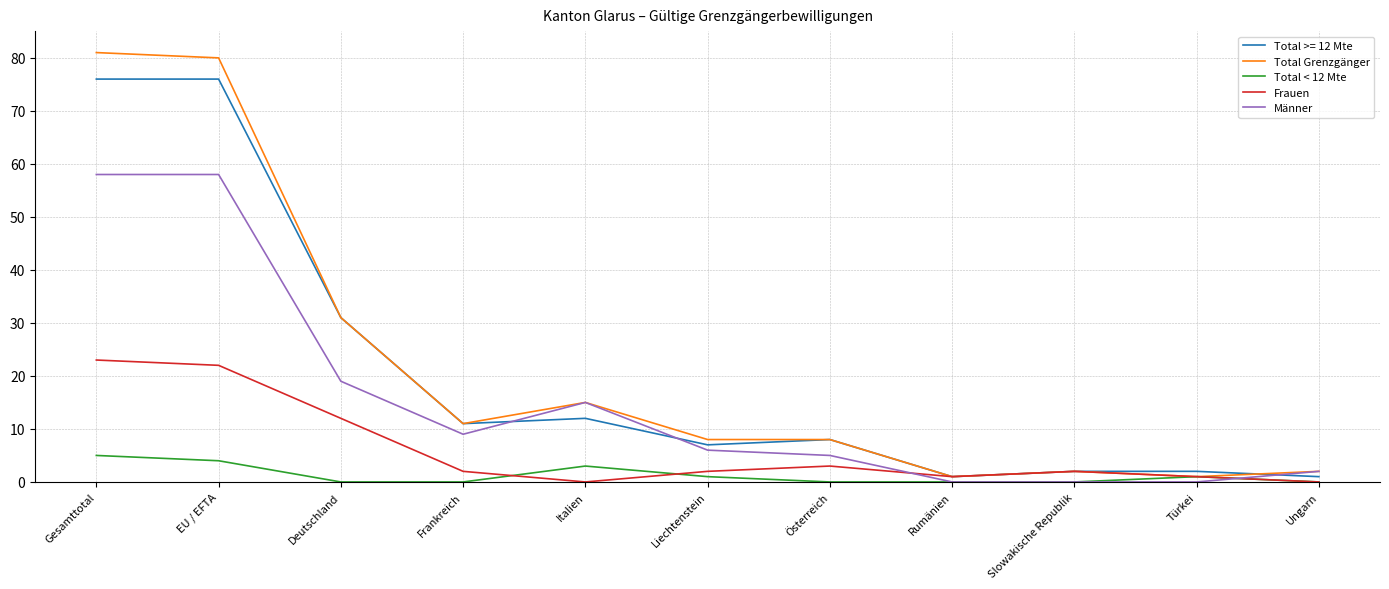

Which series changed the most between EU / EFTA and Türkei?

Total Grenzgänger